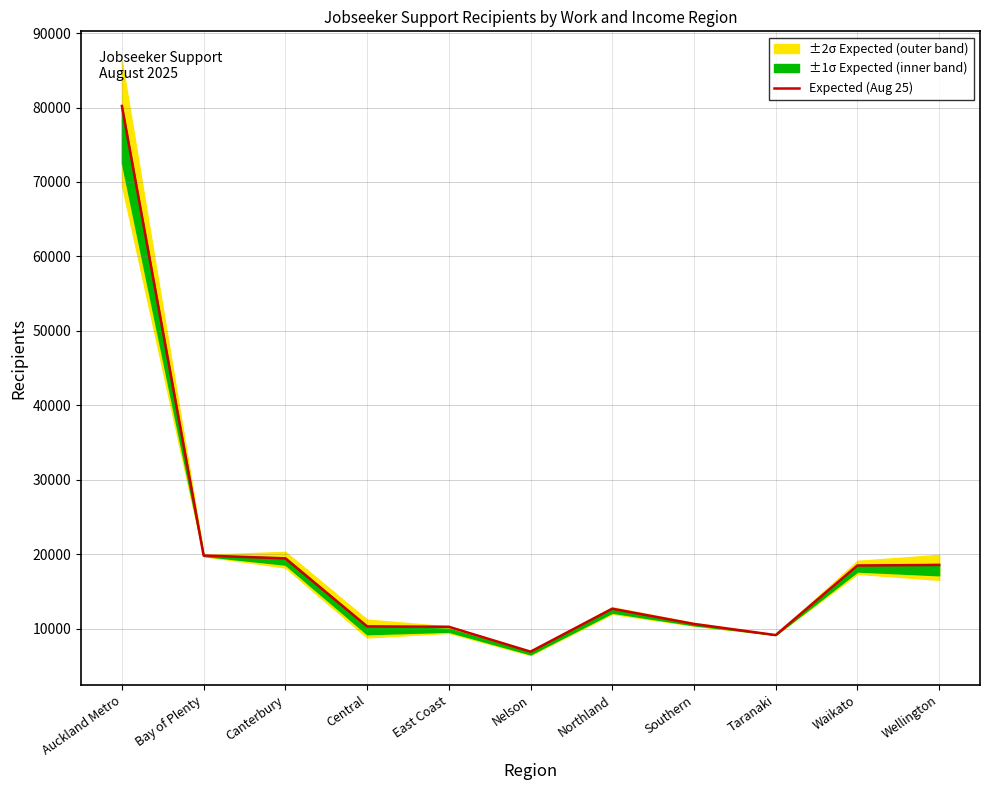

True or false: the data has more than 2 interior local peaks.

False